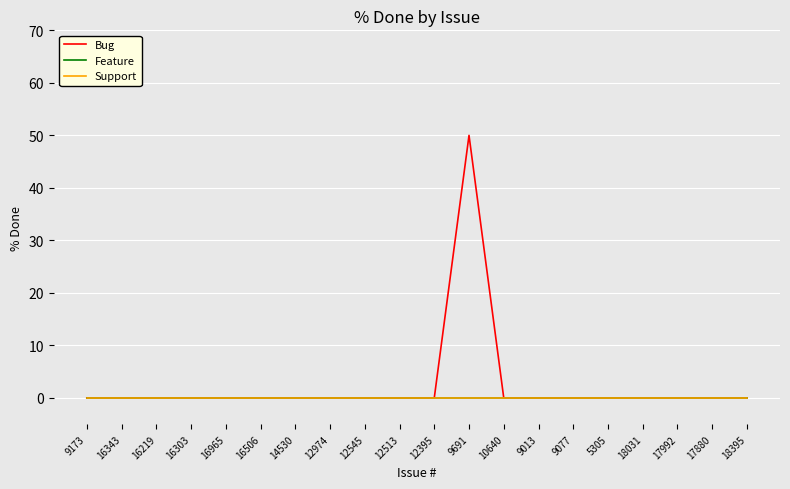

Which has a higher value, 9013 or 18395?

9013